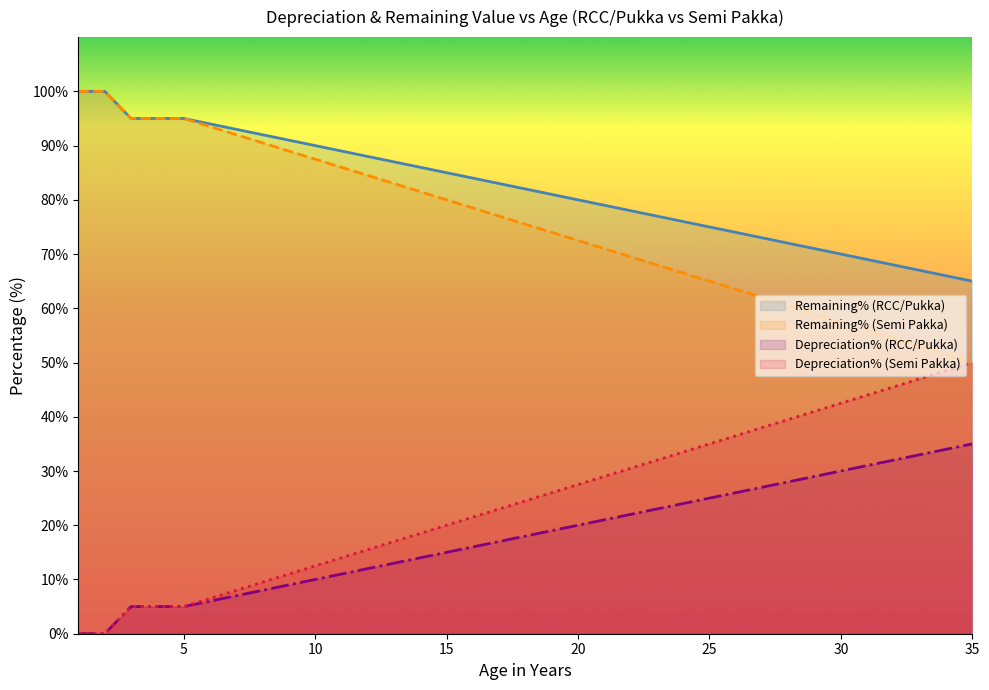

True or false: Remaining% (RCC/Pukka) has a value of 9.9 at 7.

False